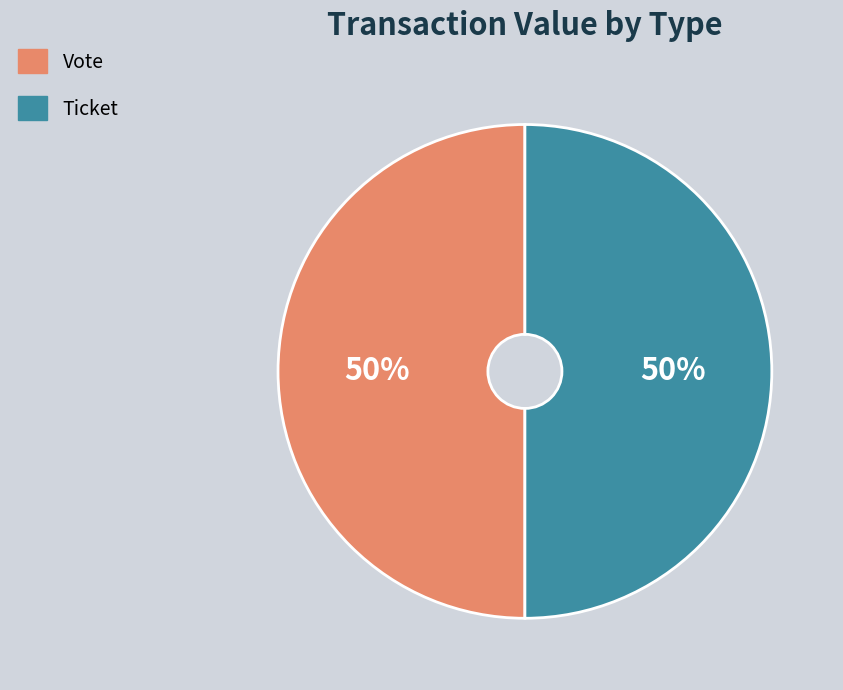

The Vote slice represents 44% of the pie. True or false?

False